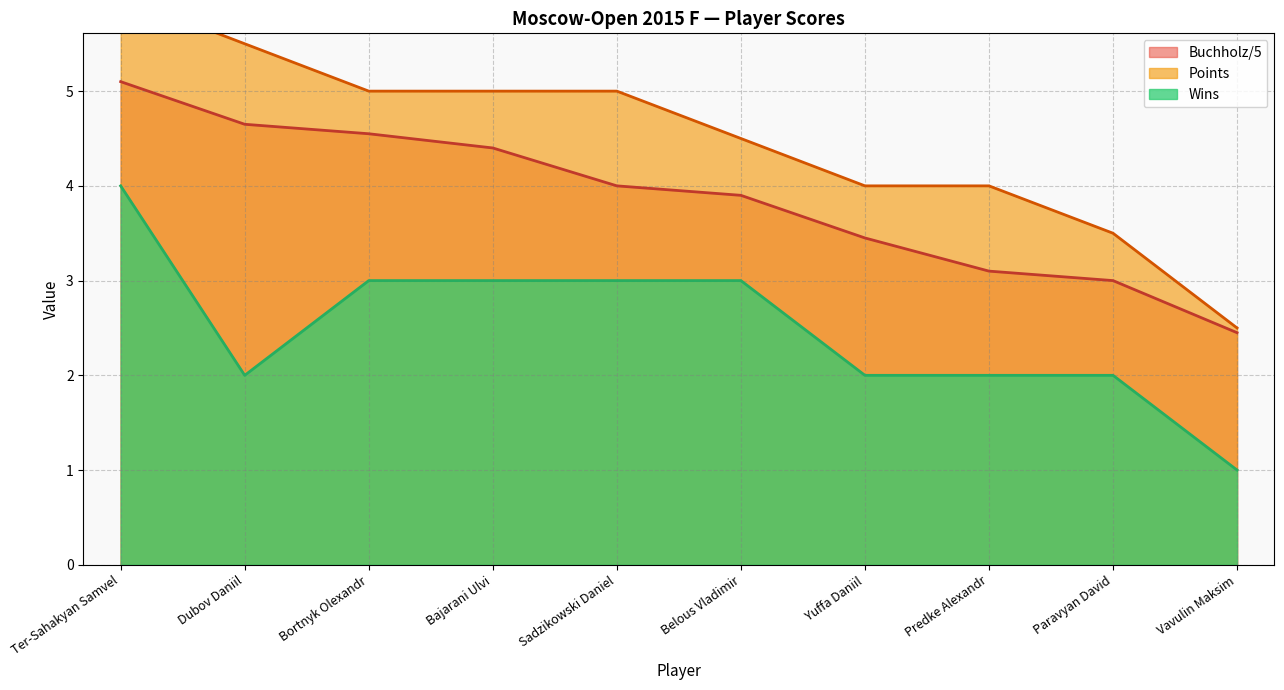

Count the number of categories in the chart.

10